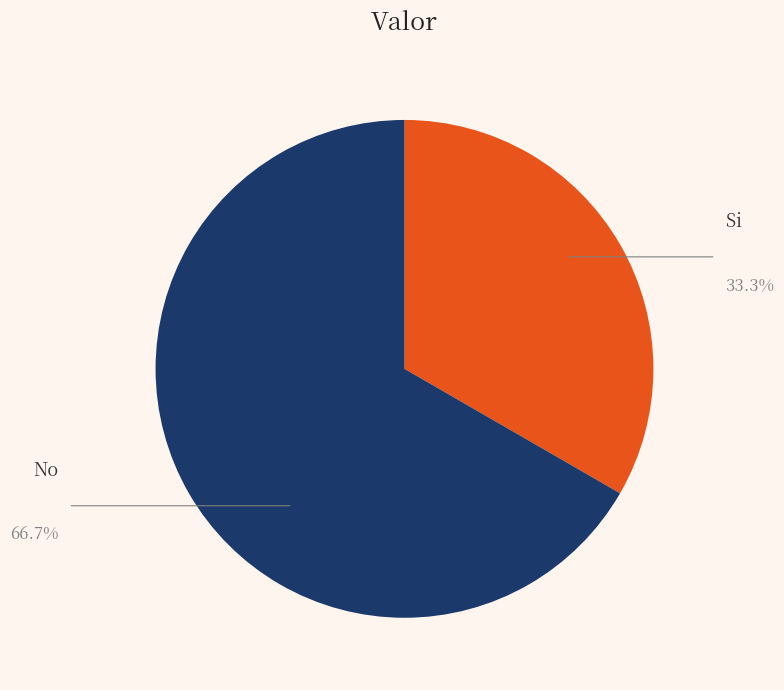

Does No account for over 50% of the chart?

Yes